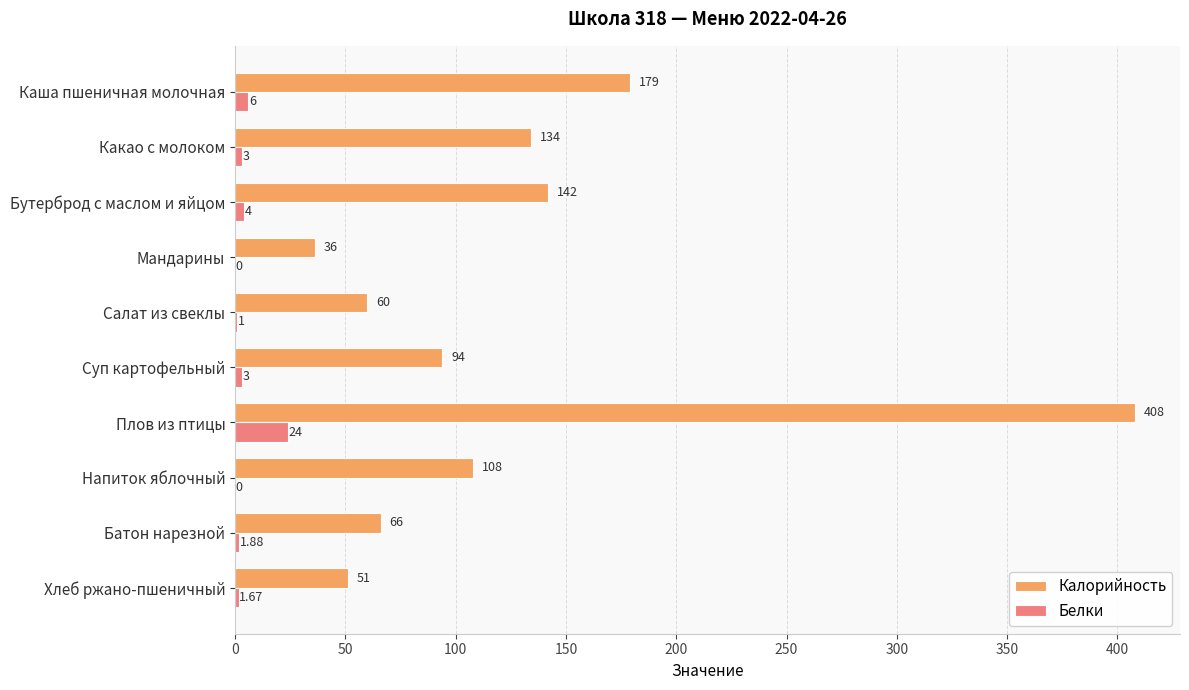

Is the value of Белки at Хлеб ржано-пшеничный greater than the value of Калорийность at Каша пшеничная молочная?

No